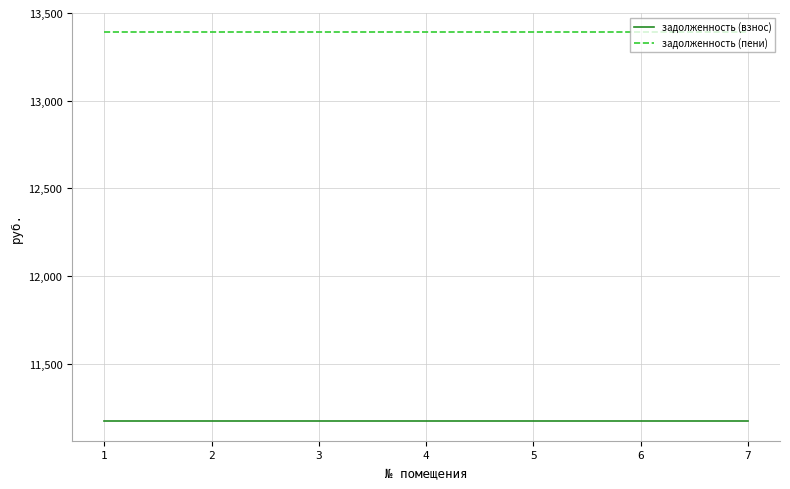

At how many categories does at least one series exceed 12036?

7